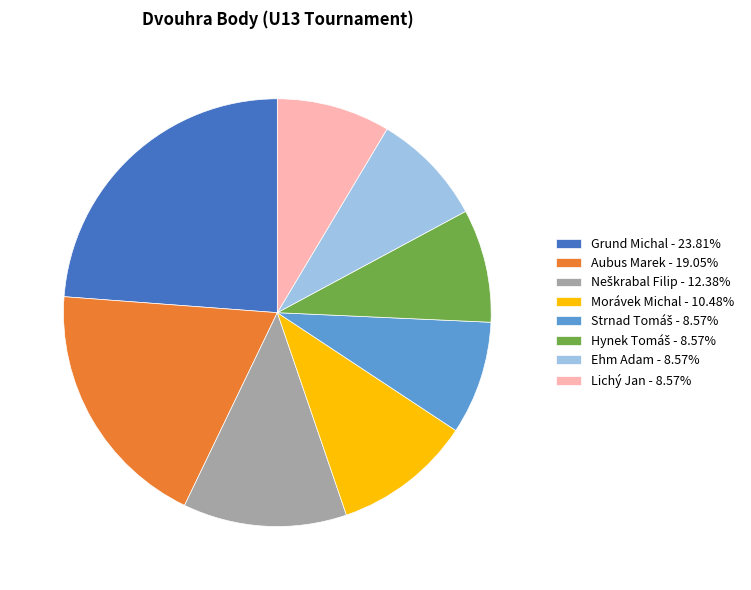

The Morávek Michal slice represents 10% of the pie. True or false?

True